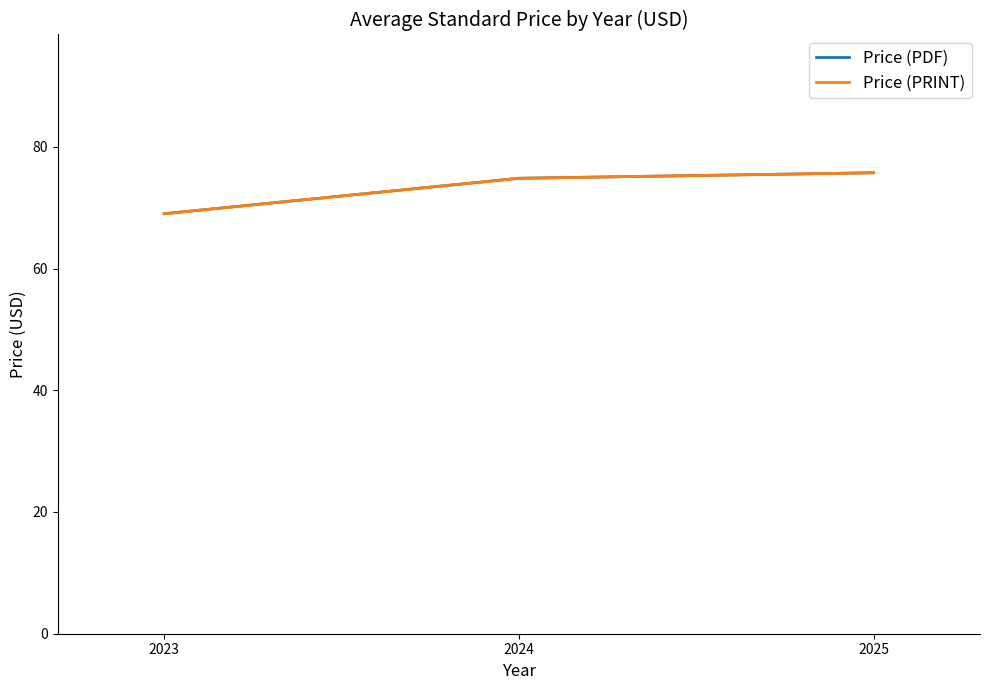

True or false: Price (PDF) has a value of 109.8 at 2025.

False